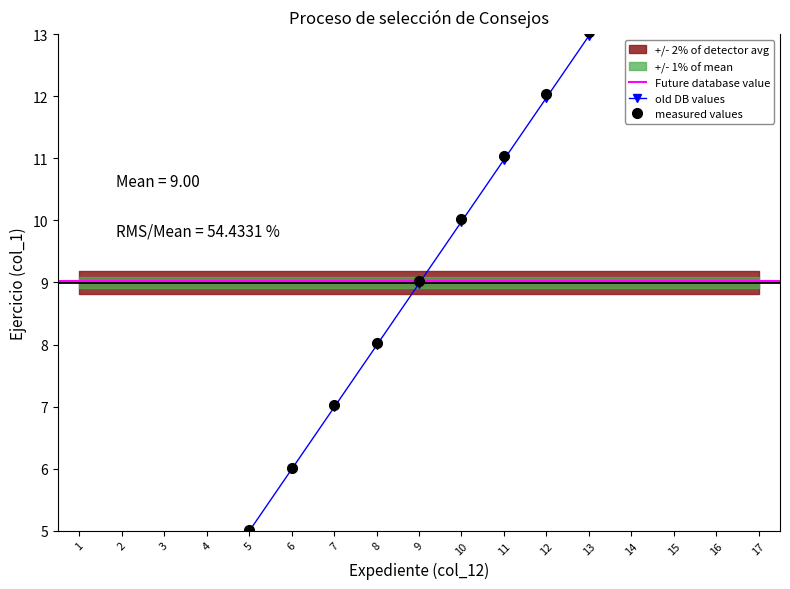

What is the lowest value of the old DB values series?

1.0